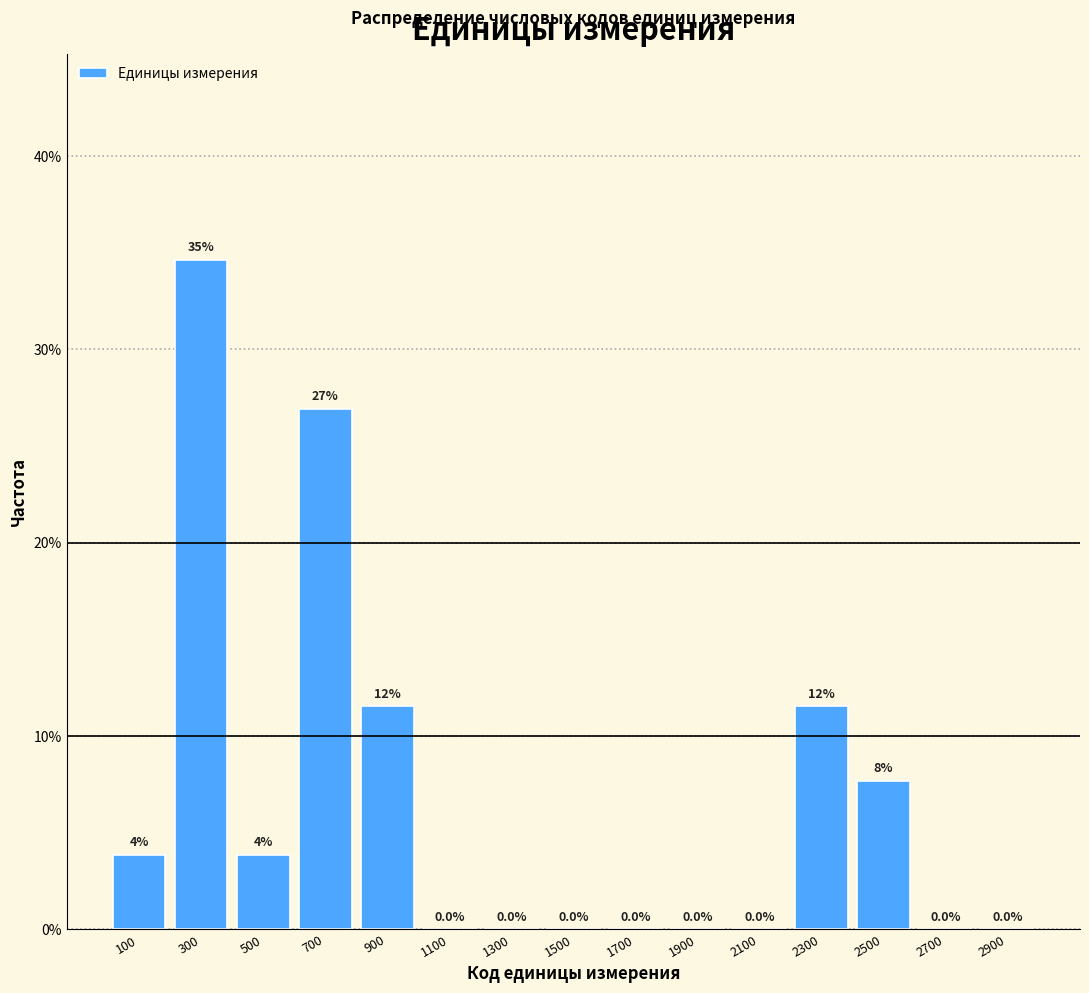

Which range on the x-axis has the tallest bar?

200 to 400